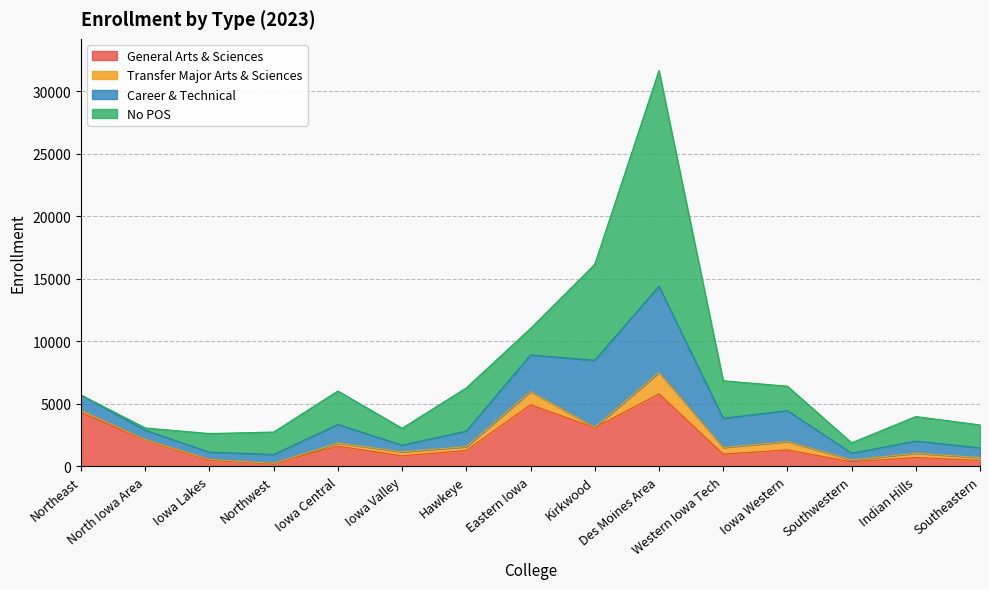

List the series in order of their peak value, highest first.

No POS, Career & Technical, General Arts & Sciences, Transfer Major Arts & Sciences